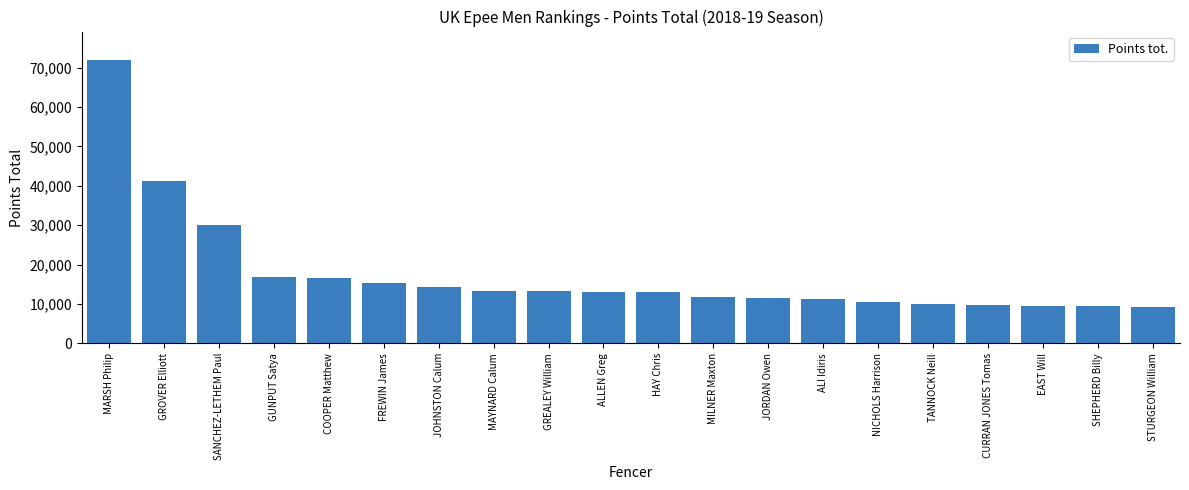

The chart shows a value of 18794 at MILNER Maxton. True or false?

False